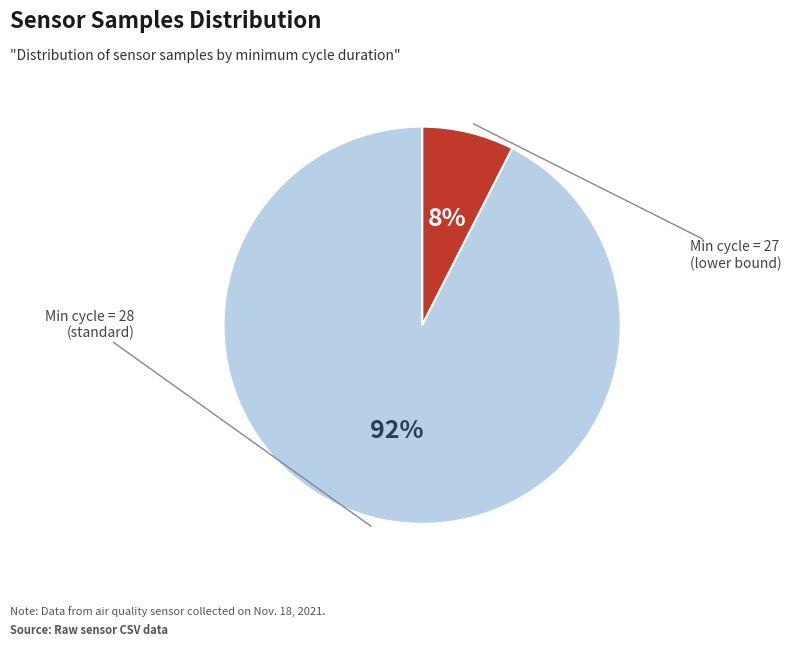

Does any single category account for the majority?

Yes